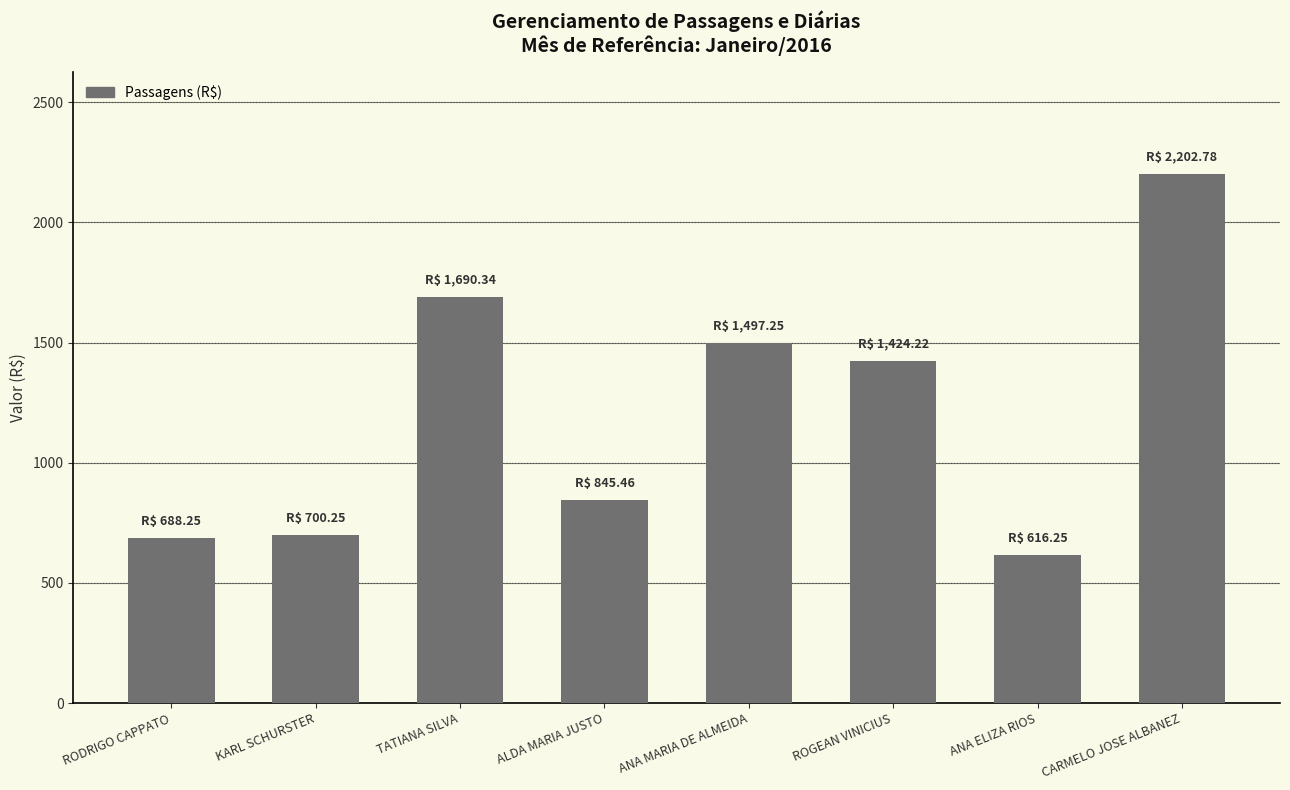

What is the ratio of the value at CARMELO JOSE ALBANEZ to the value at ANA MARIA DE ALMEIDA?

1.5